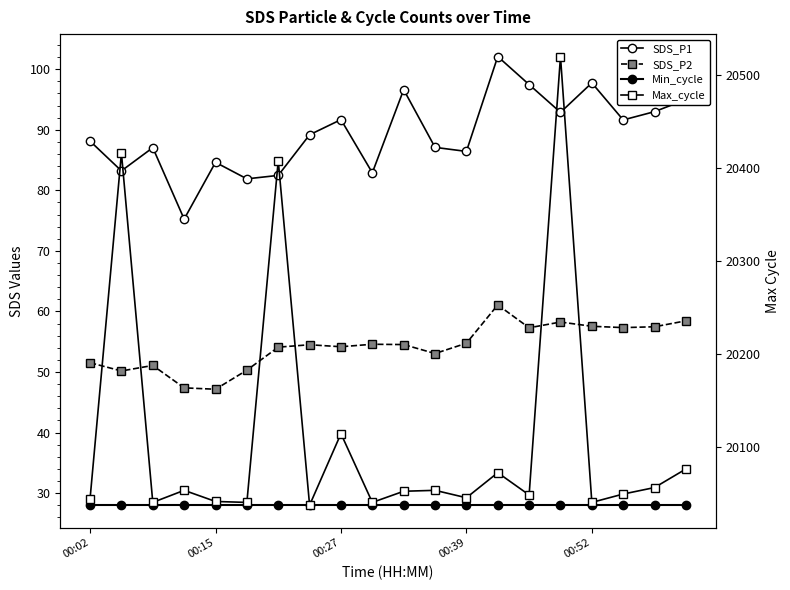

True or false: SDS_P1 and Min_cycle cross at least once.

False